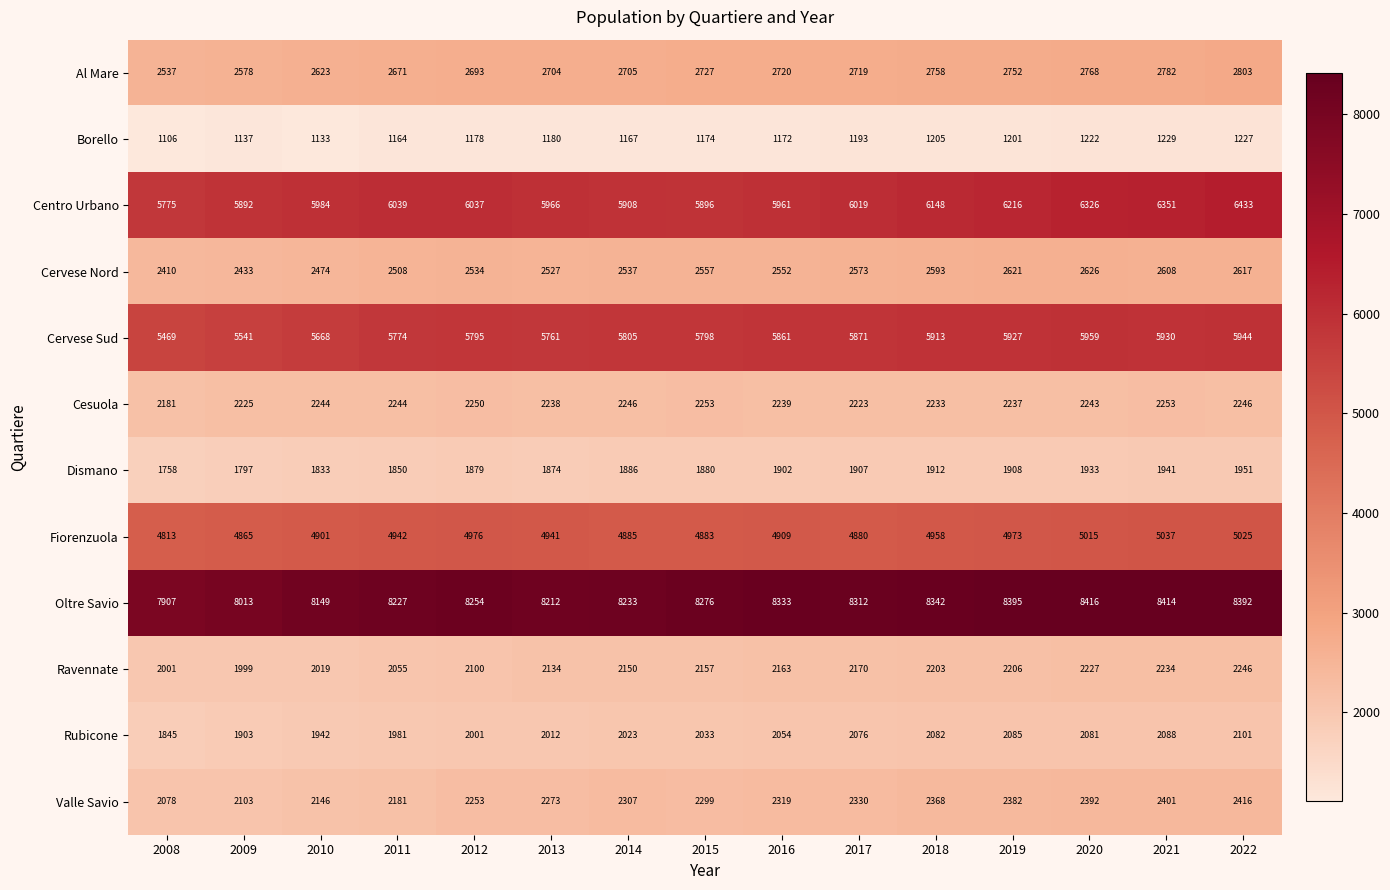

Between 2009 and 2012, which series saw the biggest shift?

Cervese Sud